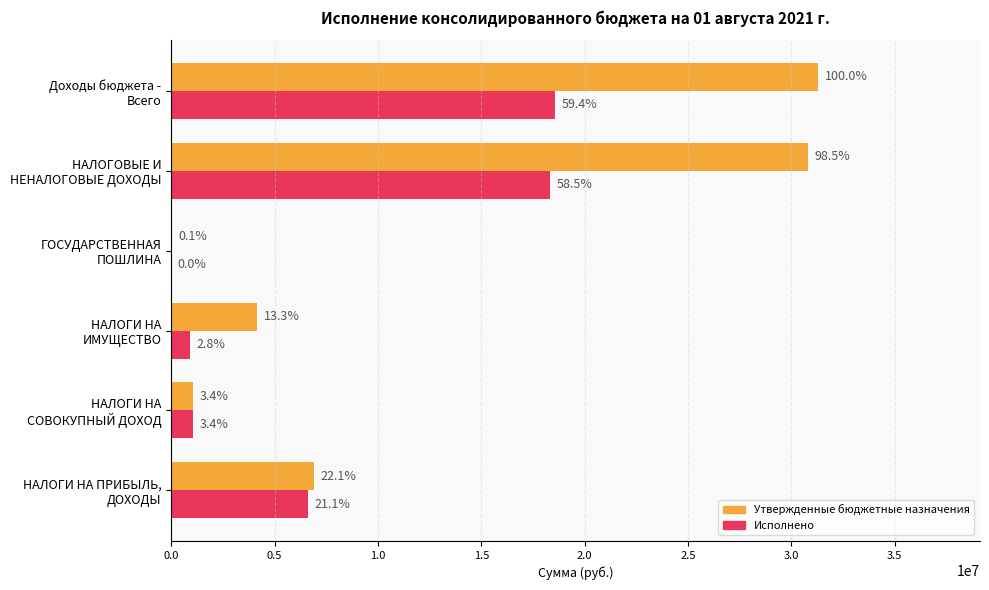

Which series has the widest spread of values?

Утвержденные бюджетные назначения